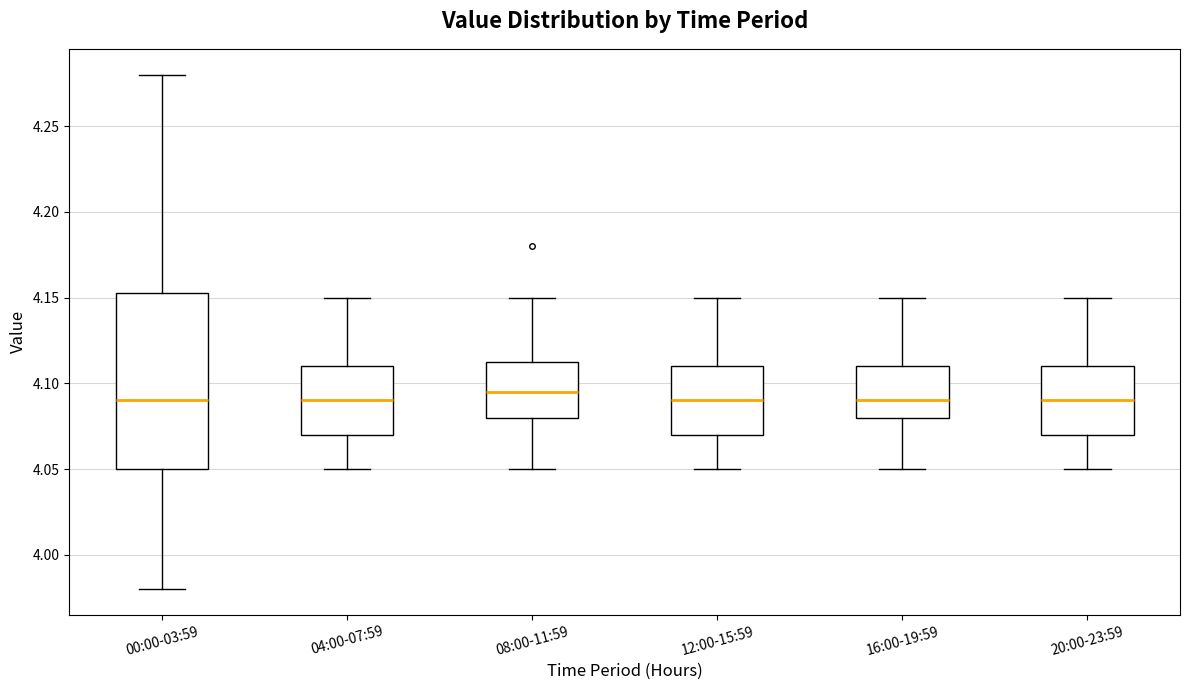

Which box is the tallest, from its lower edge to its upper edge?

00:00-03:59